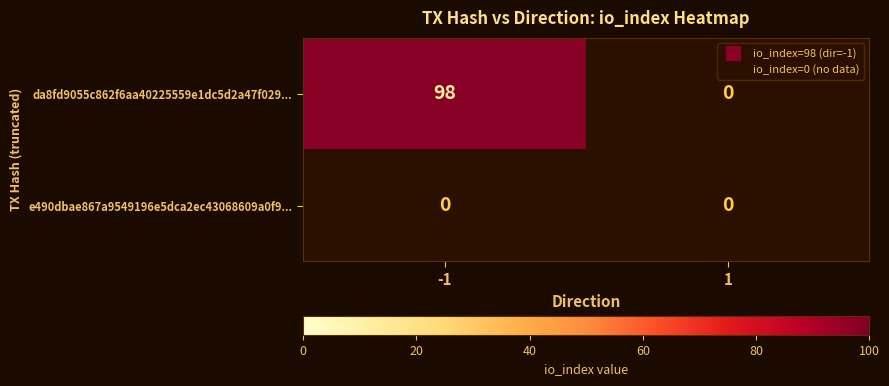

True or false: da8fd9055c862f6aa40225559e1dc5d2a47f029 has a value of 98 at io_index.

True